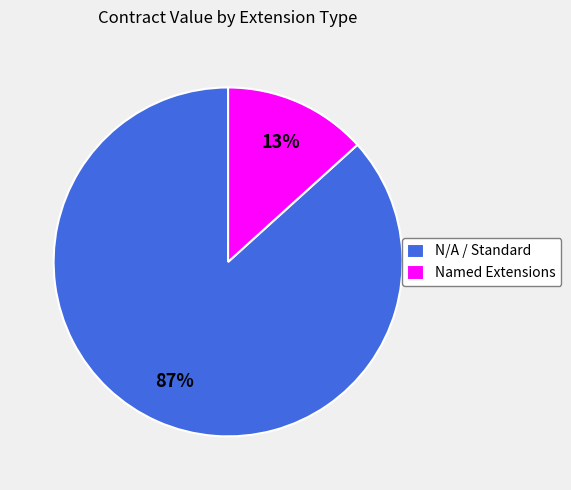

Which has a higher value, Named Extensions or N/A / Standard?

N/A / Standard